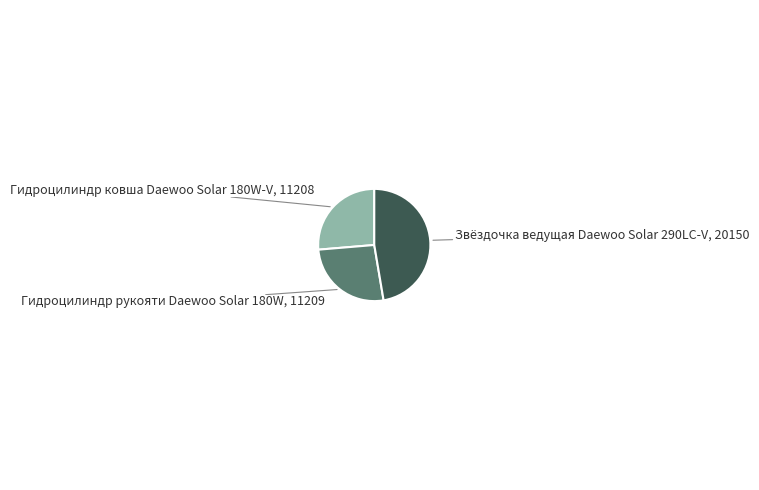

Is there any slice that represents more than half of the pie?

No